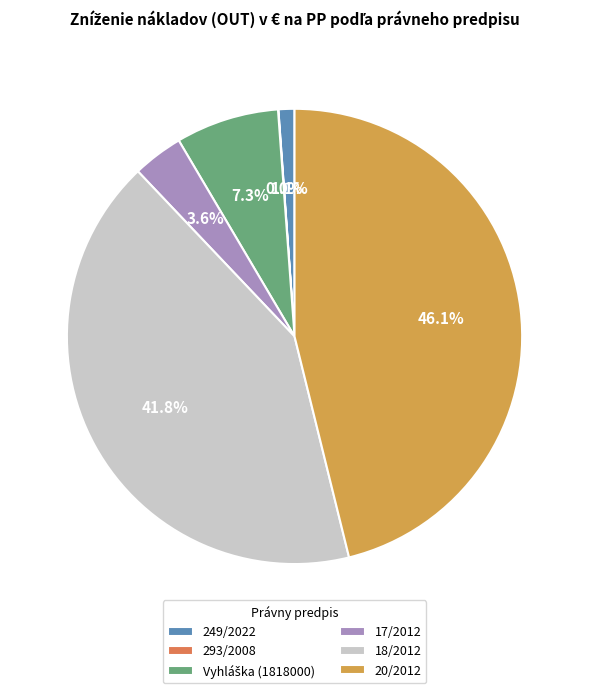

Does 18/2012 represent more than half of the total?

No